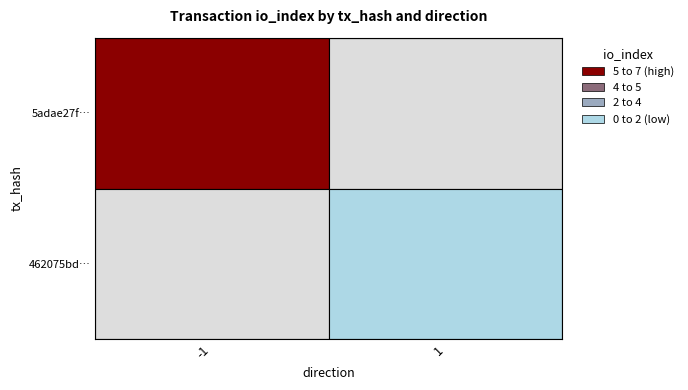

Which series has the largest range (max minus min)?

5adae27f…